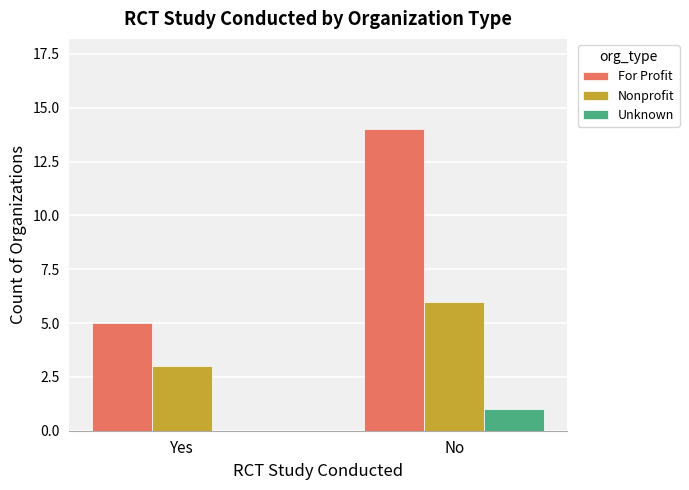

What is the spread (max minus min) of values at Yes?

5